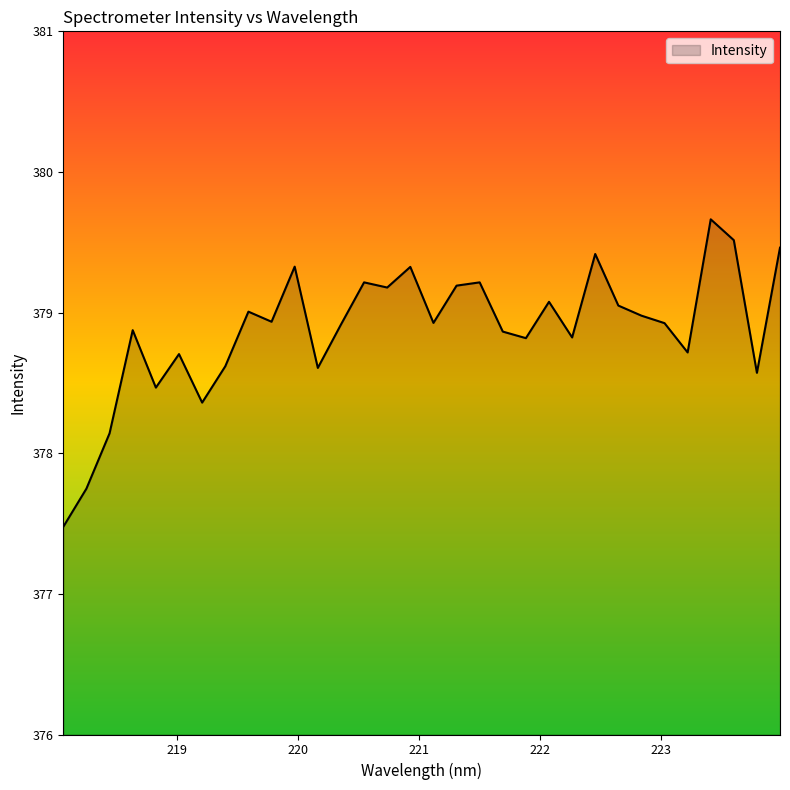

What is the smallest value displayed?

377.5